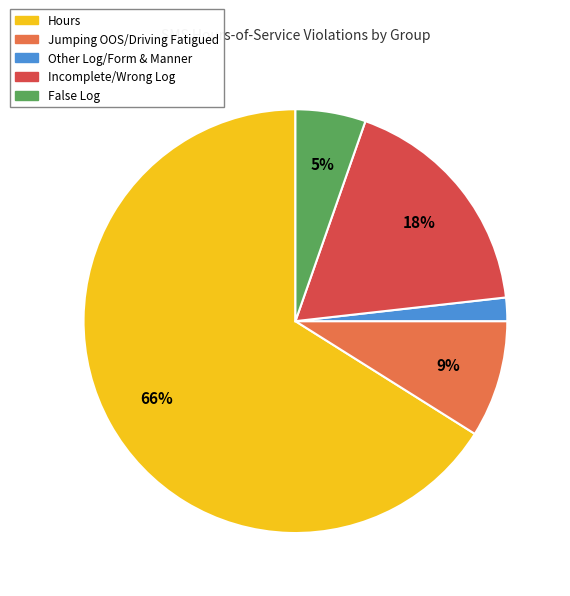

To the nearest percent, what percentage of the pie is False Log?

5%